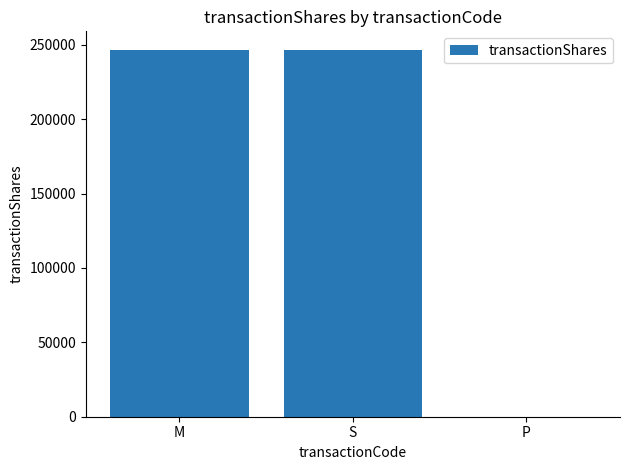

What is the sum of all values?

493534